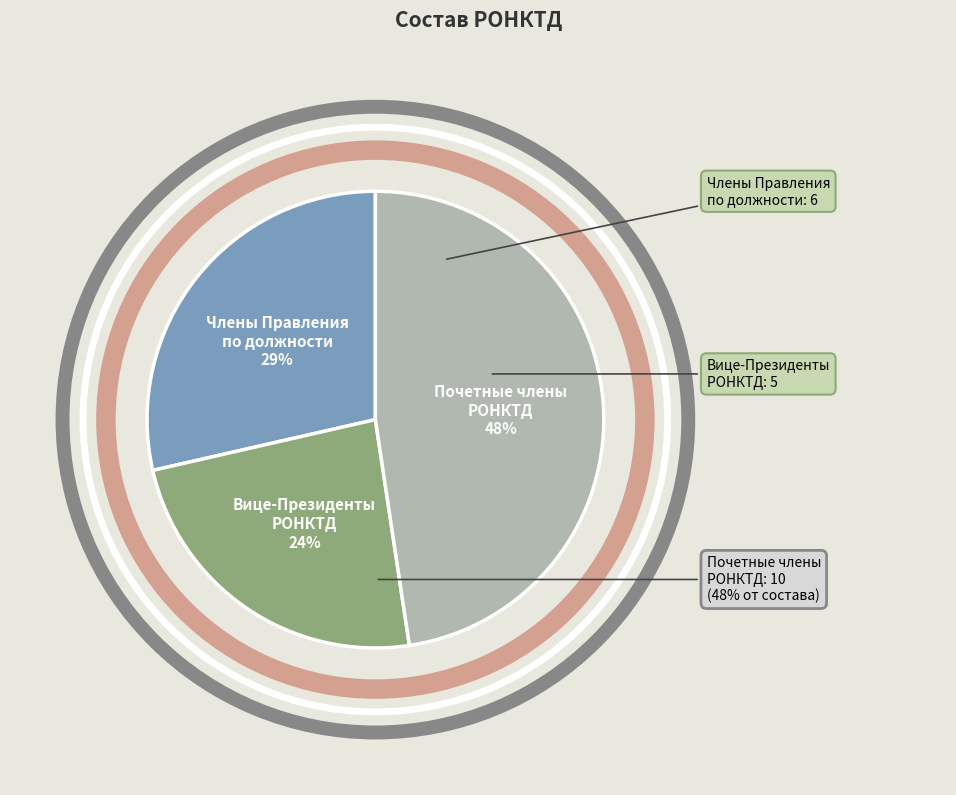

Rank the categories by value from lowest to highest.

Вице-Президенты РОНКТД, Члены Правления по должности, Почетные члены РОНКТД